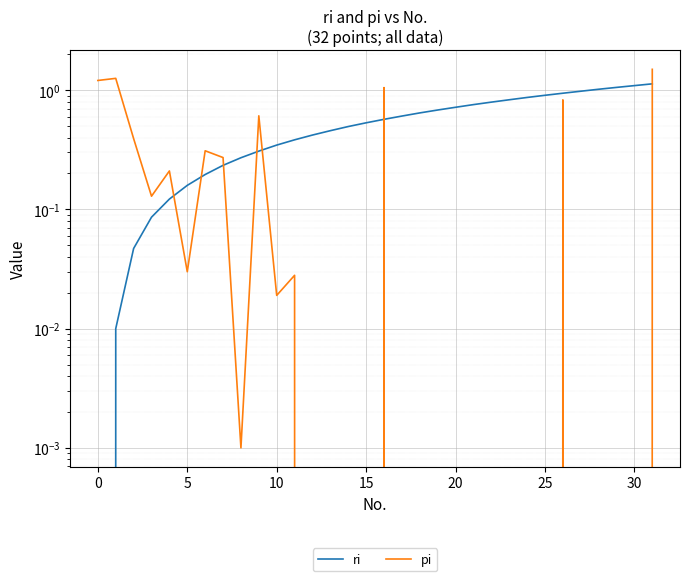

Is the value of ri at 5 greater than the value of pi at 14?

Yes